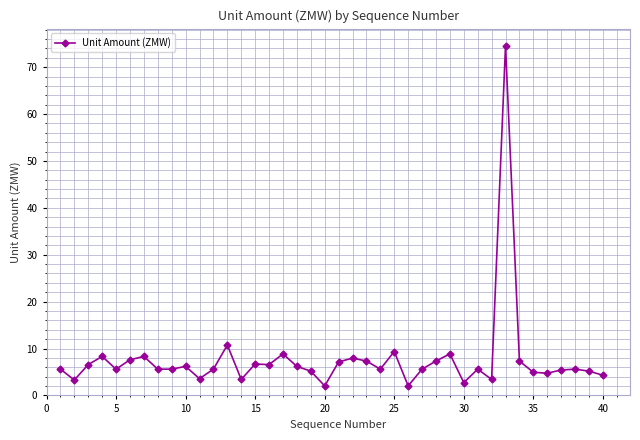

What is the value of the 12th point from the left?

5.6